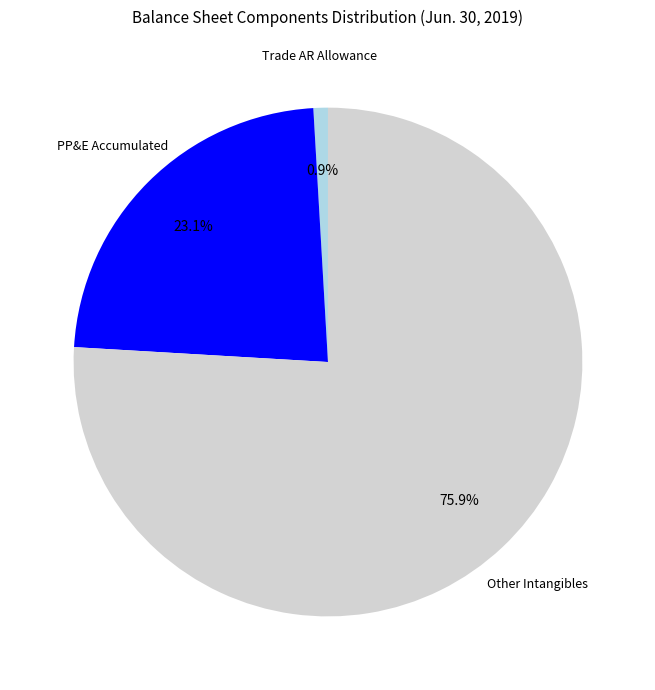

Does any single category account for the majority?

Yes